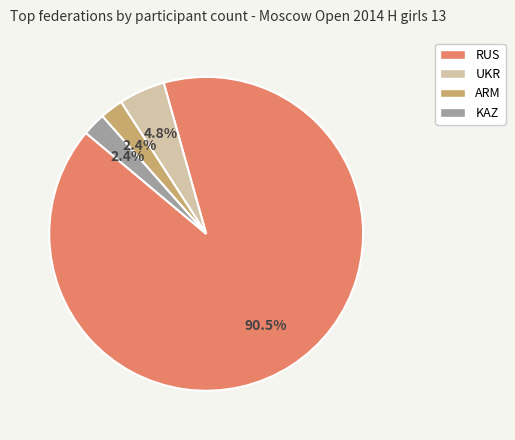

What is the ratio of the value at UKR to the value at ARM?

2.0